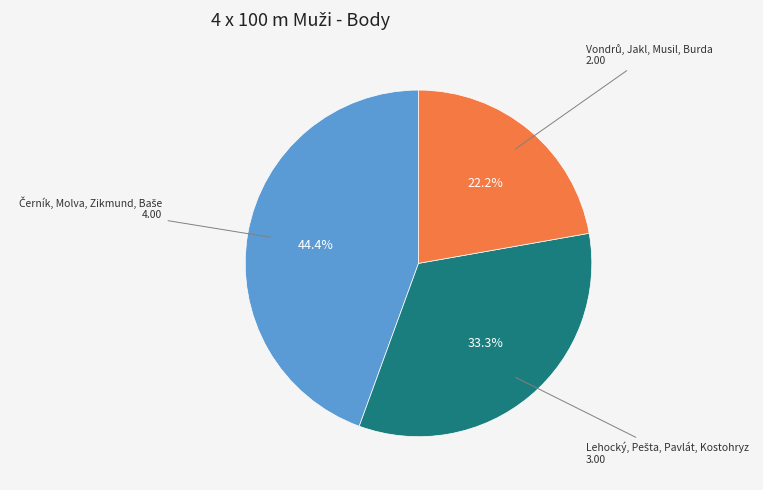

Does any single category account for the majority?

No